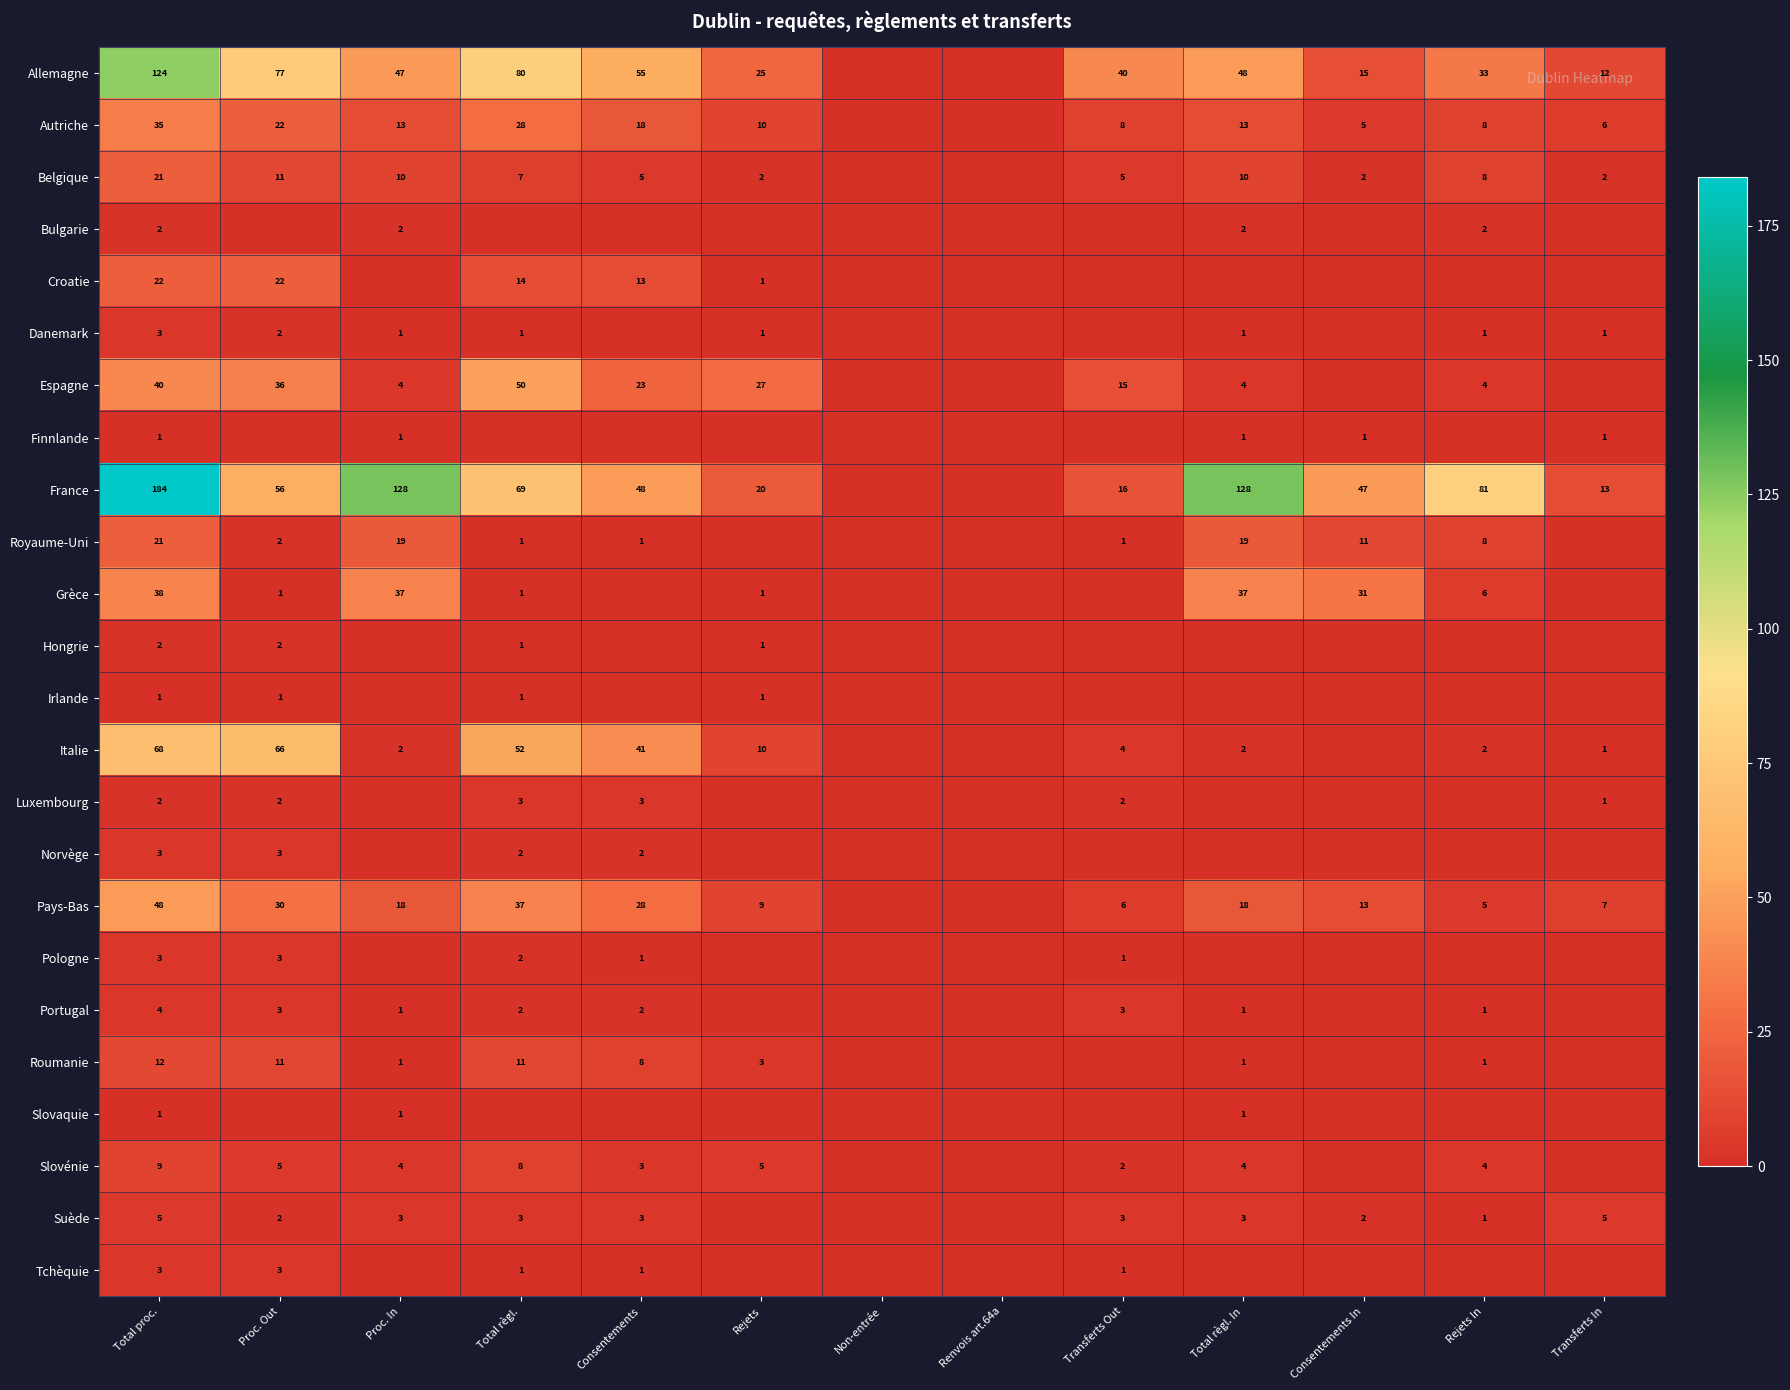

True or false: Suède has a value of 1 at Consentements In.

False